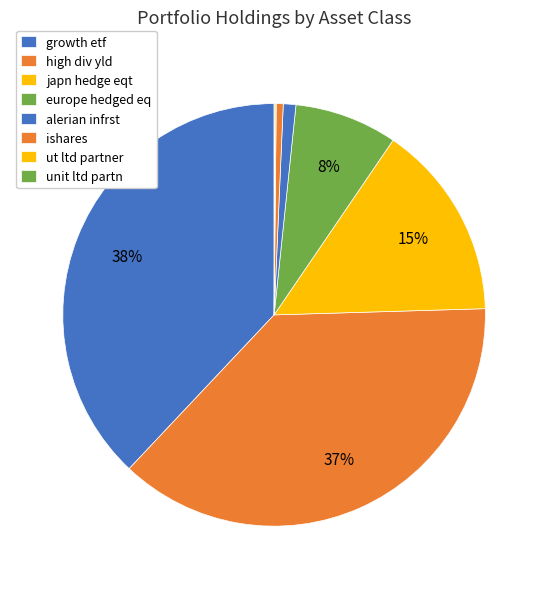

What is the change in value from growth etf to high div yld?

-455000